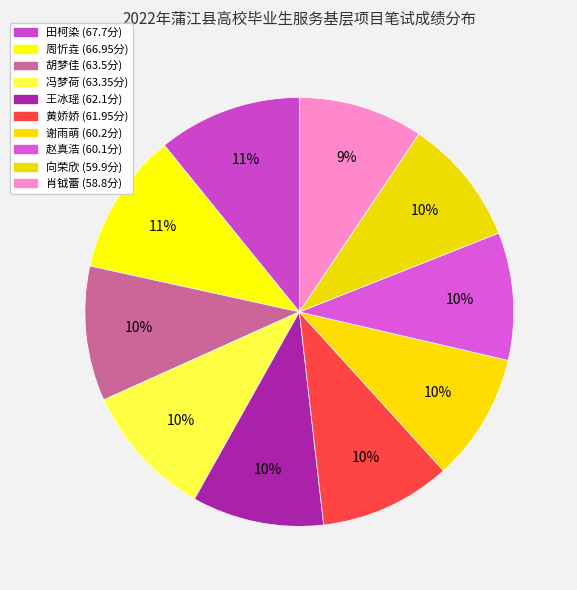

Does 周忻垚 account for over 50% of the chart?

No